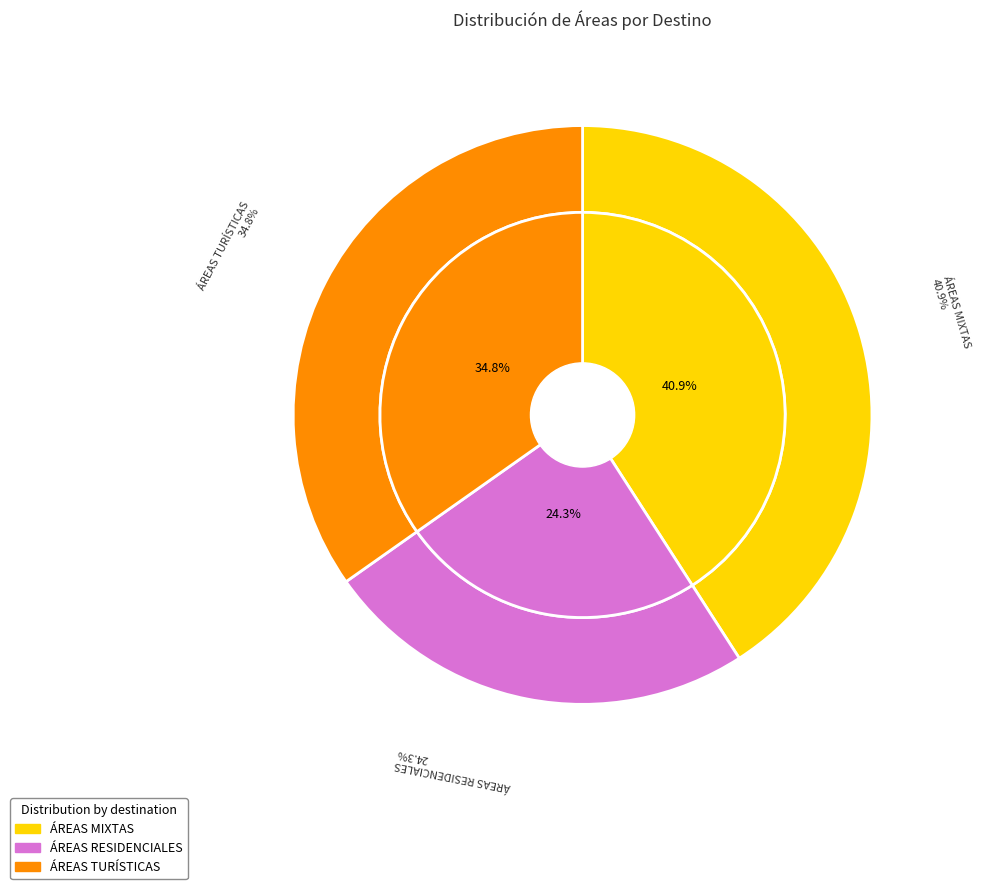

How many slices are in this pie chart?

3